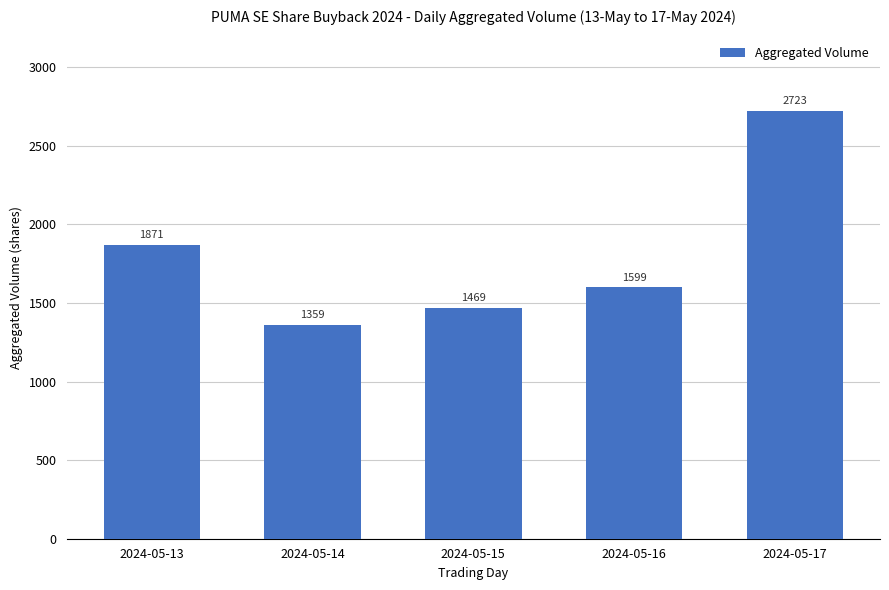

Are the bars grouped side by side (vs. stacked)?

No